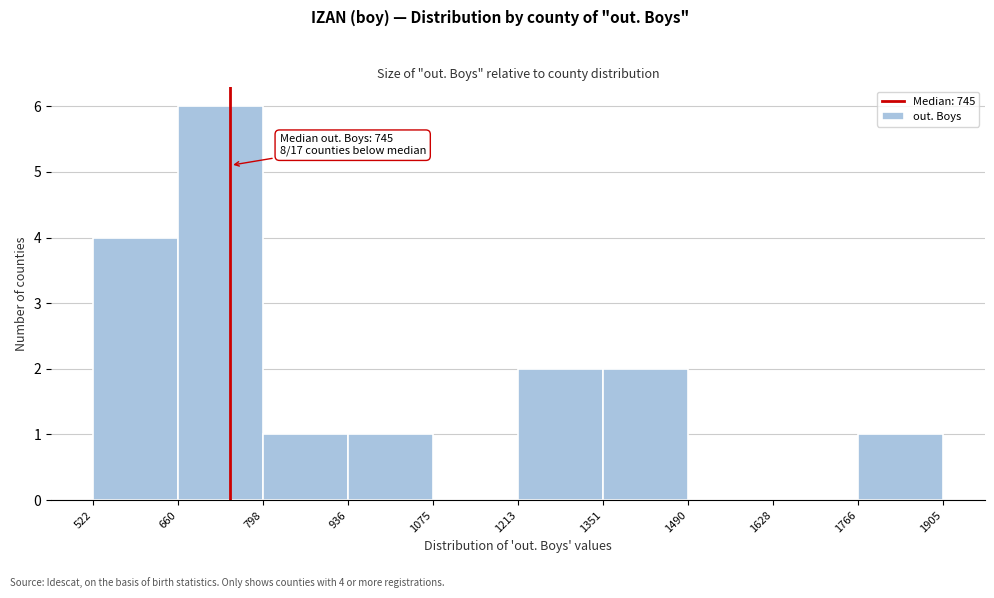

Which range on the x-axis has the tallest bar?

660 to 798